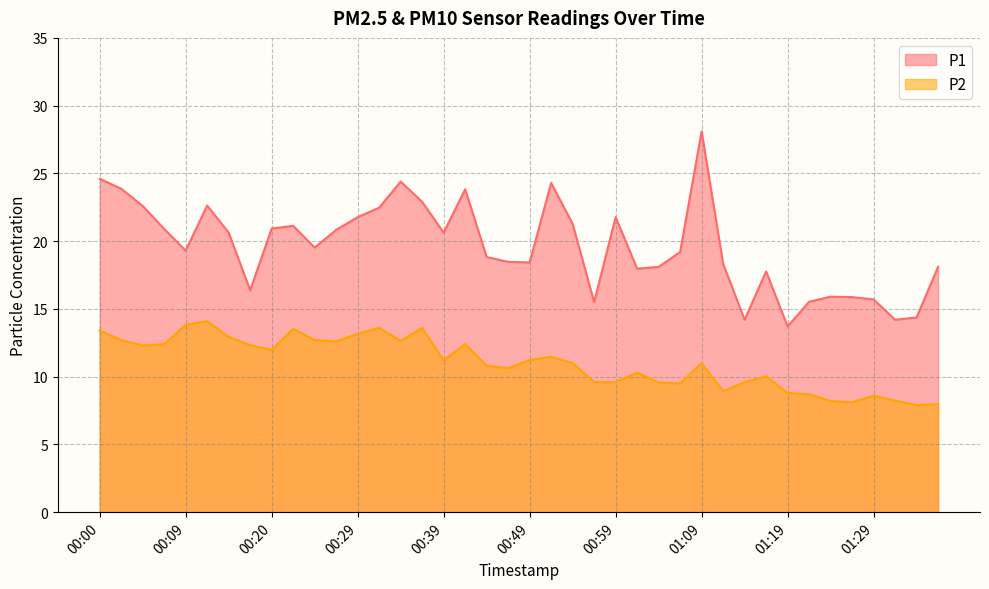

What is the greatest value displayed?

28.1